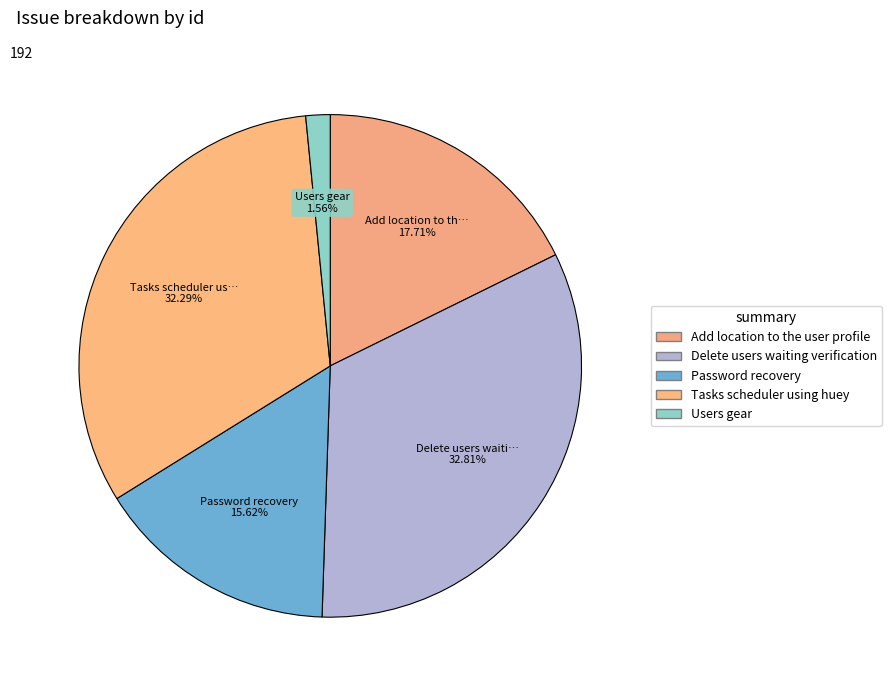

How many slices are in this pie chart?

5